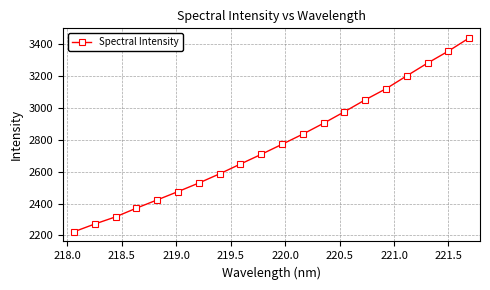

What is the average value?

2773.7